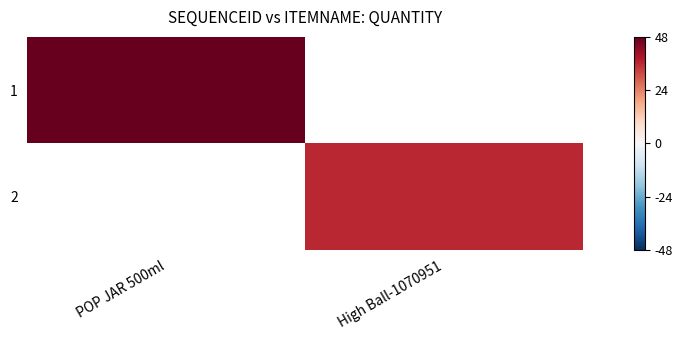

Reading left to right, extract all data points from this chart.

1: POP JAR 500ml=48	High Ball-1070951=0
2: POP JAR 500ml=0	High Ball-1070951=36